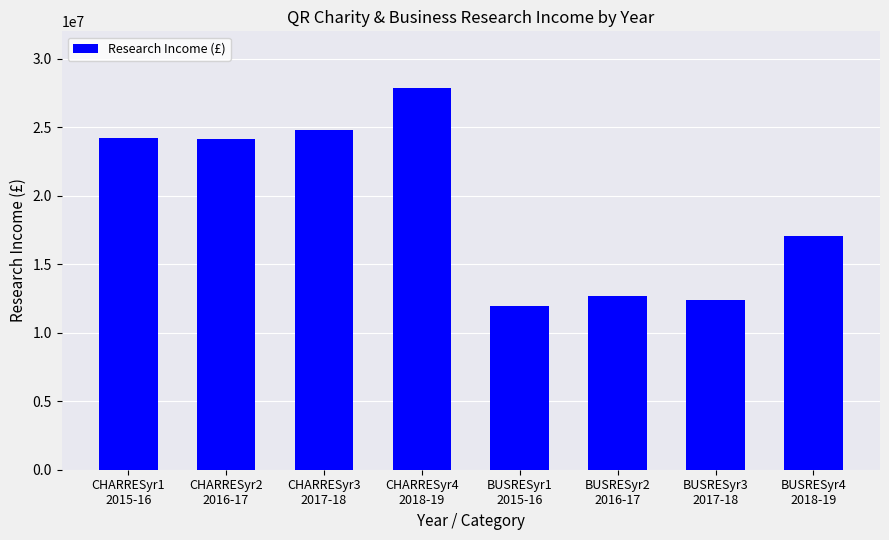

At which category does the chart reach its peak across all series?

CHARRESyr4
2018-19